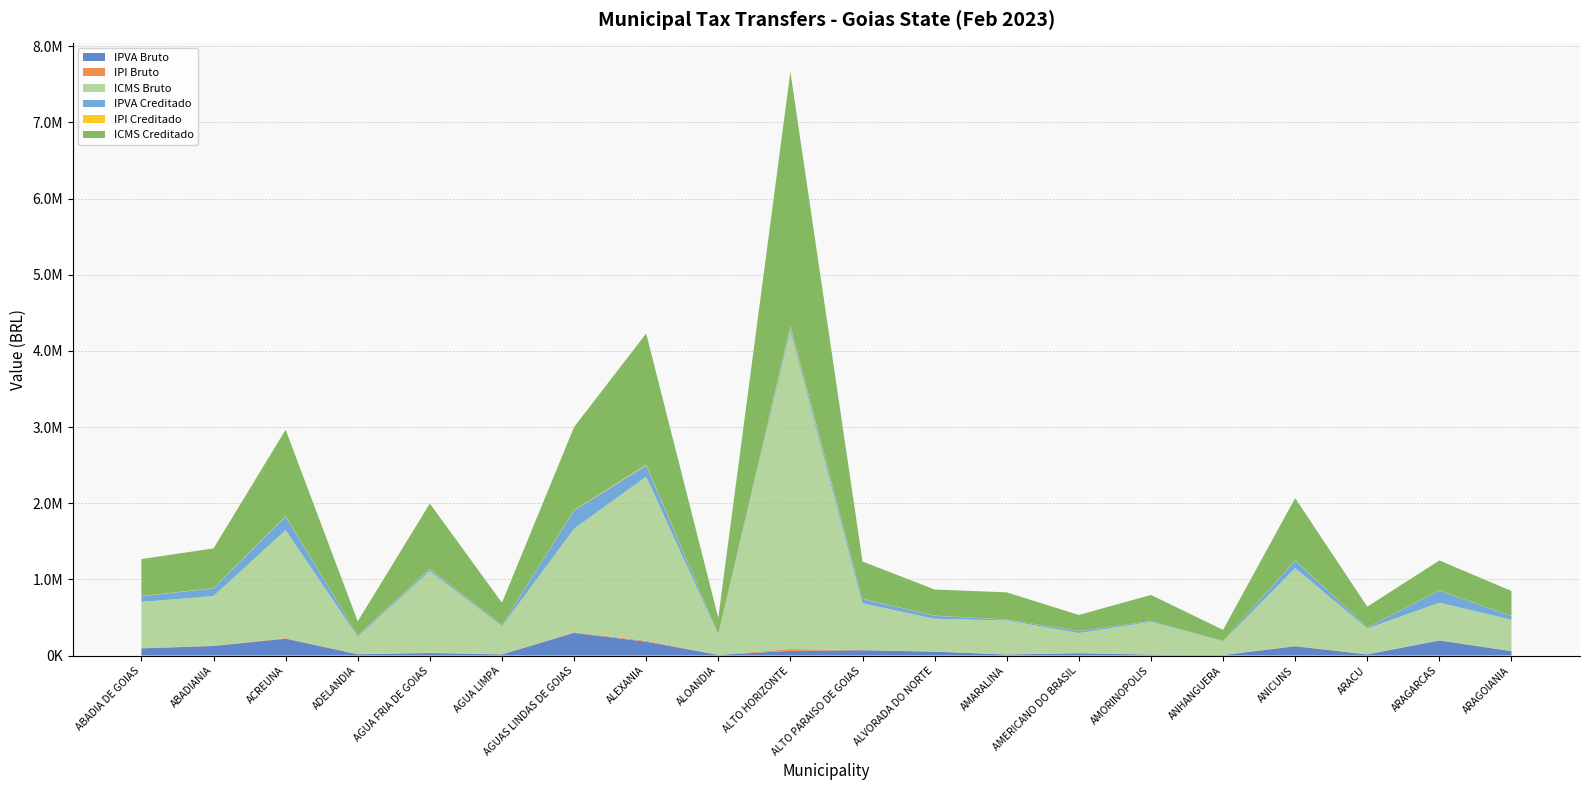

Reading left to right, extract all data points from this chart.

IPVA Bruto: 93992.4	125524.9	220821.0	16628.1	32597.9	14629.2	297464.5	181518.9	8375.8	61114.5	69198.2	50794.2	13196.3	30331.1	12054.3	6246.9	121393.8	14836.0	197697.7	57202.1
IPI Bruto: 3440.7	3695.1	8040.7	1314.9	6066.4	2089.8	7715.6	12221.1	1503.6	23662.1	3473.2	2430.8	2524.0	1496.2	2424.2	1019.1	5792.2	1924.7	2795.7	2331.1
ICMS Bruto: 606825.1	651706.4	1418132.3	231915.0	1069918.8	368581.9	1360801.4	2155437.0	265185.8	4173266.6	612575.2	428711.4	445151.5	263881.6	427554.2	179740.7	1021577.9	339450.9	493070.6	411127.1
IPVA Creditado: 74202.0	101122.1	177108.0	12807.5	26350.3	11690.4	239205.1	145143.1	6830.9	48513.8	56543.5	40306.3	10360.5	24514.0	9682.6	5251.6	96864.1	11880.6	158445.7	45503.9
IPI Creditado: 2725.0	2926.5	6368.2	1041.4	4804.6	1655.1	6110.8	9679.1	1190.8	18740.3	2750.8	1925.2	1999.0	1185.0	1920.0	807.1	4587.5	1524.3	2214.2	1846.2
ICMS Creditado: 485460.1	521365.2	1134505.8	185532.0	855935.1	294865.6	1088641.1	1724349.6	212148.6	3338613.2	490060.1	342969.2	356121.2	211105.3	342043.4	143792.5	817262.3	271560.7	394456.5	328901.7